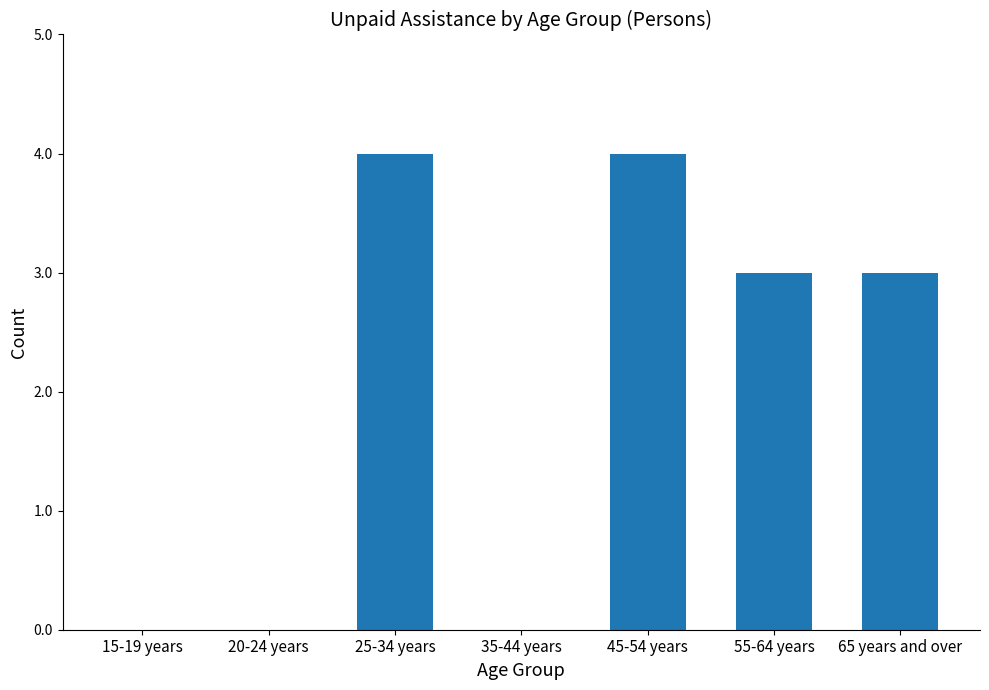

What is the greatest value displayed?

4